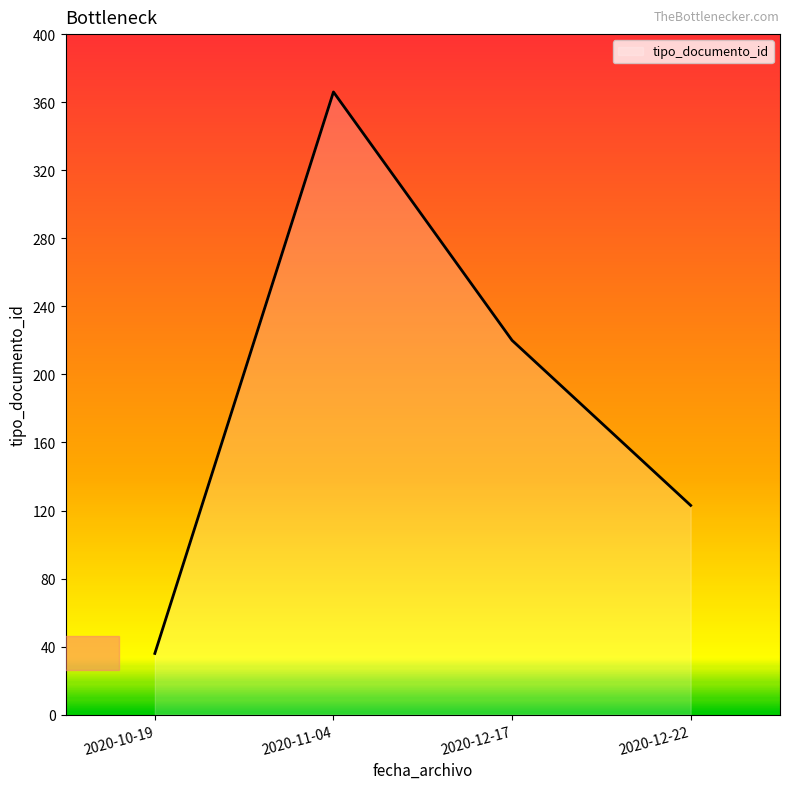

The chart shows a value of 44 at 2020-12-22. True or false?

False